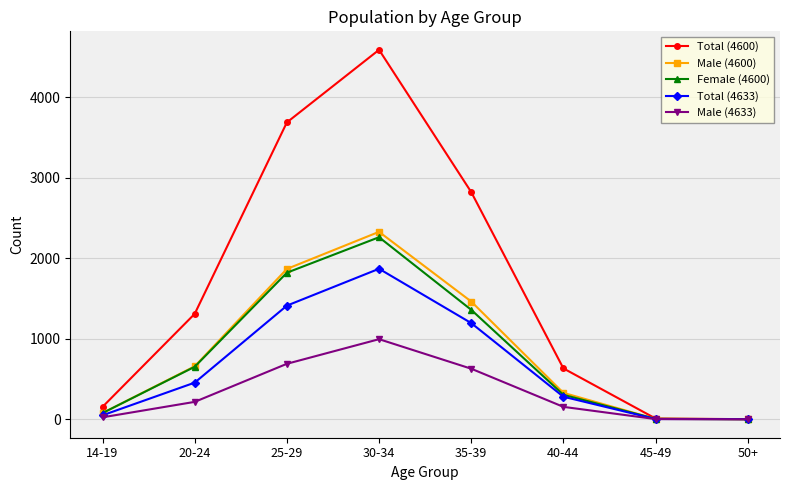

What position from the right is 45-49?

2